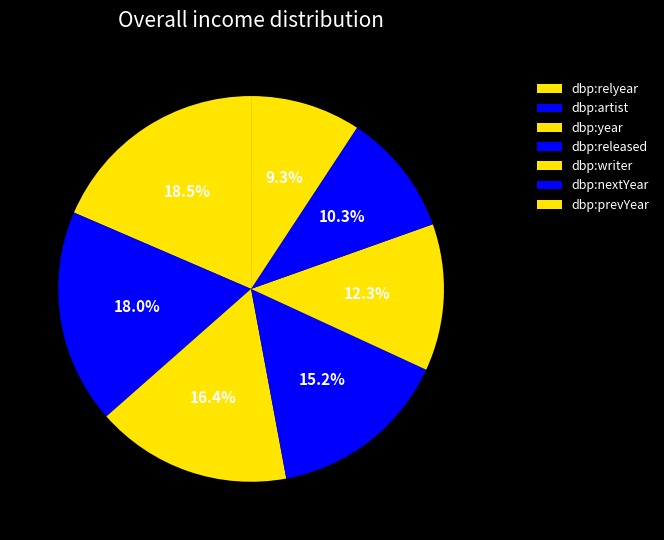

How many slices are in this pie chart?

7